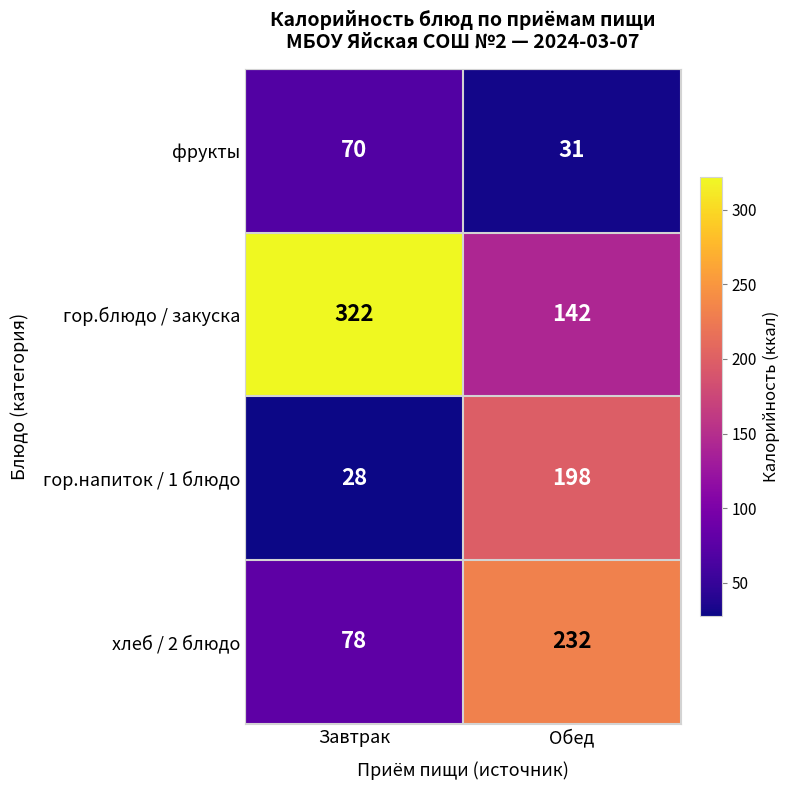

Which series changed the most between Завтрак and Обед?

гор.блюдо / закуска